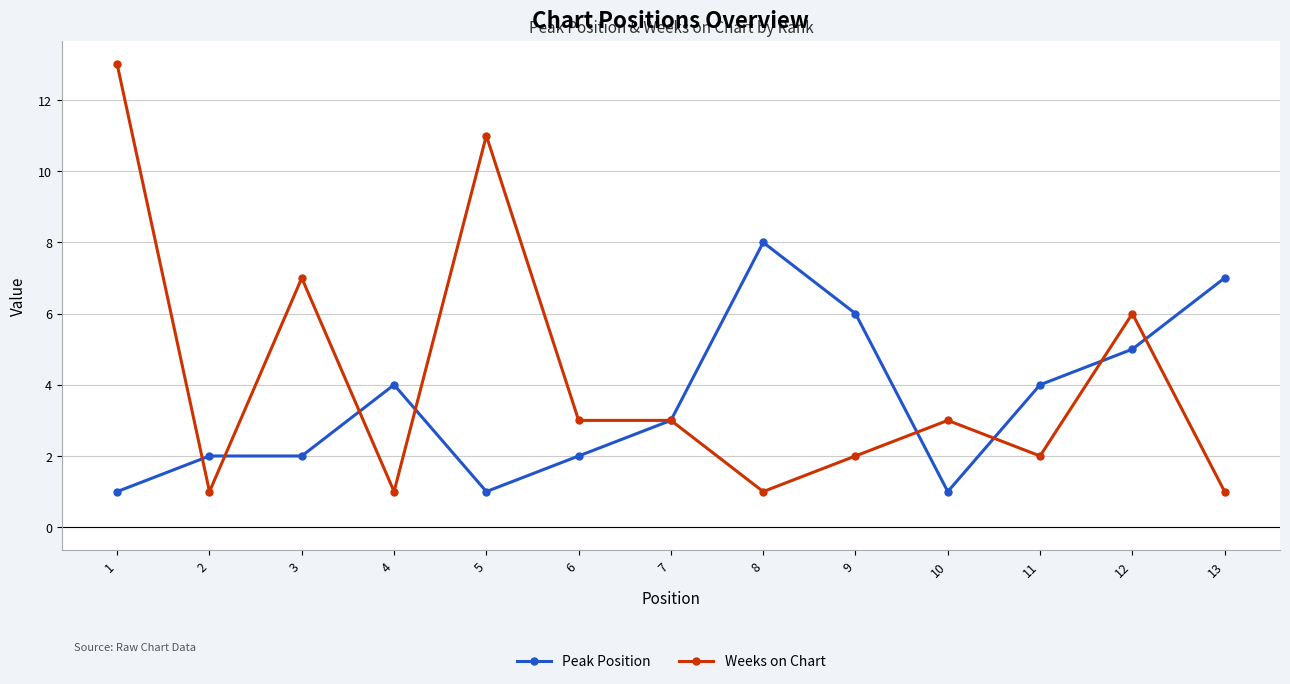

True or false: Weeks on Chart has more than 0 interior local peaks.

True